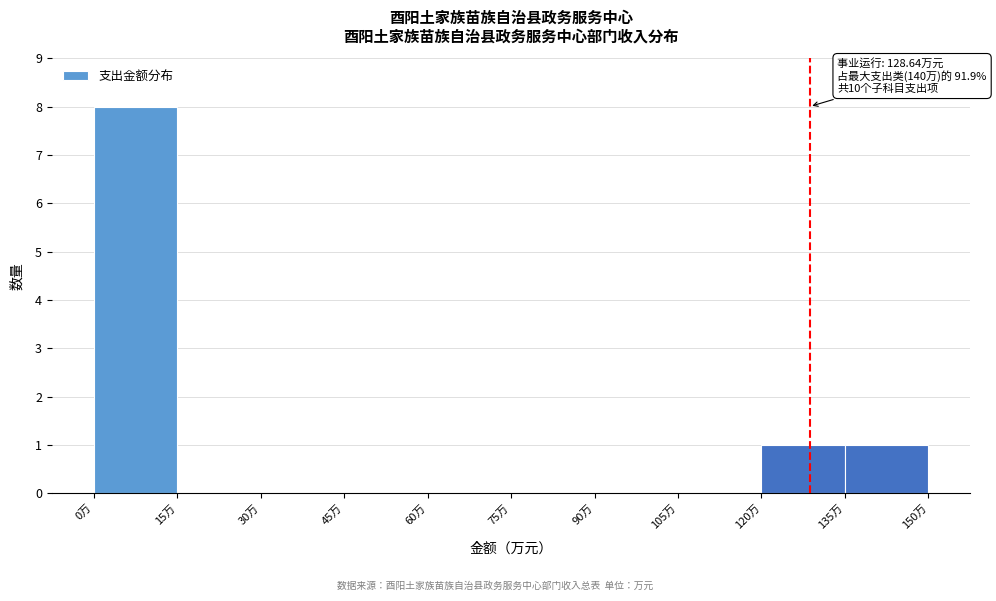

Which range on the x-axis has the tallest bar?

0 to 15